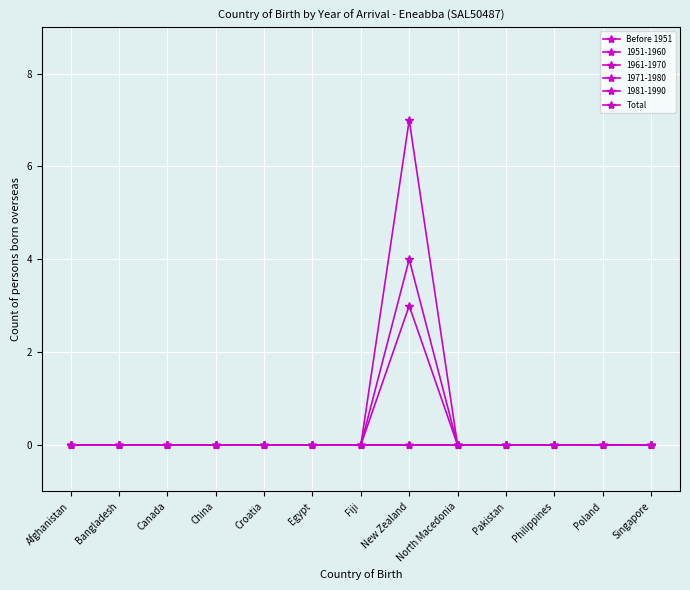

At which label does Before 1951 reach its minimum?

Afghanistan